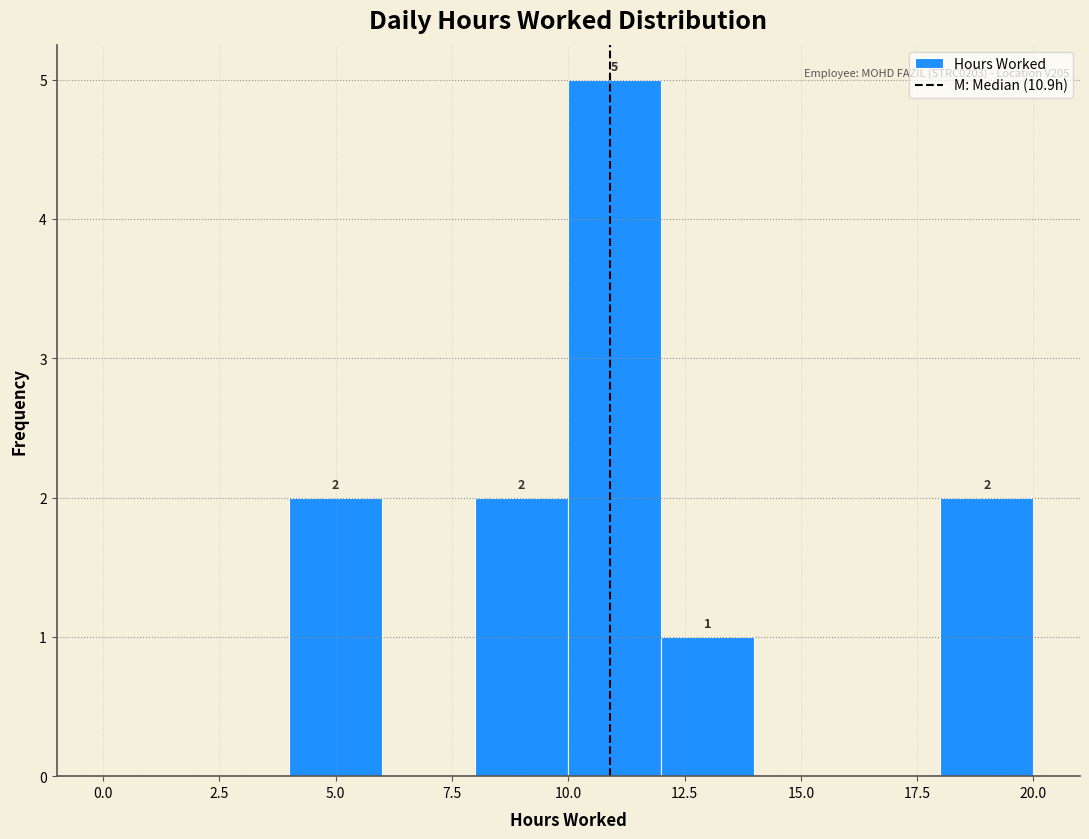

Which range on the x-axis has the tallest bar?

10 to 12